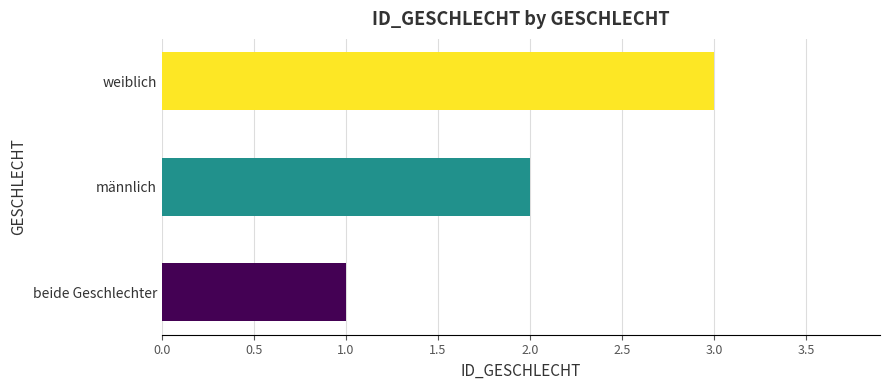

Approximately how many times larger is the value at weiblich compared to beide Geschlechter?

3.0